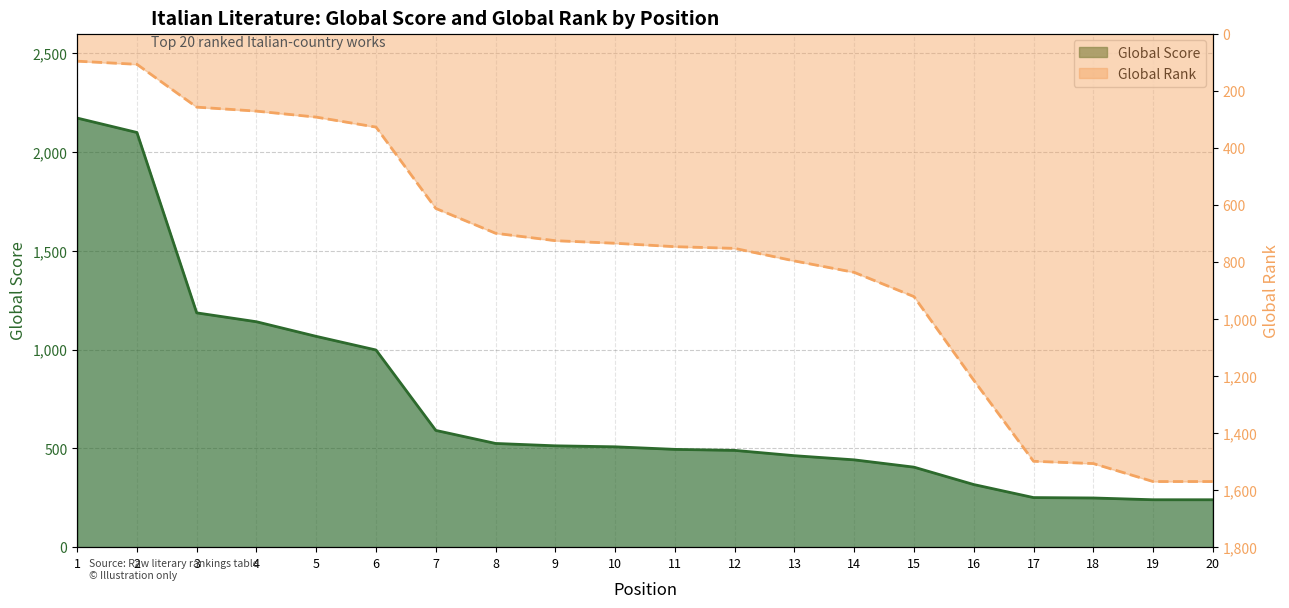

How many series are shown in this chart?

2